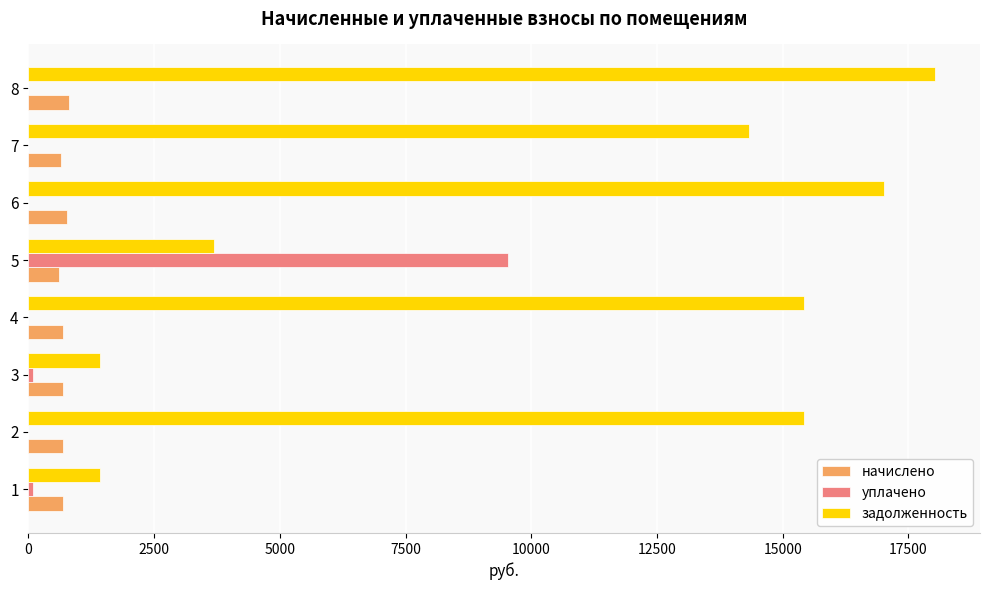

Is the value of начислено at 1 greater than the value of задолженность at 2?

No